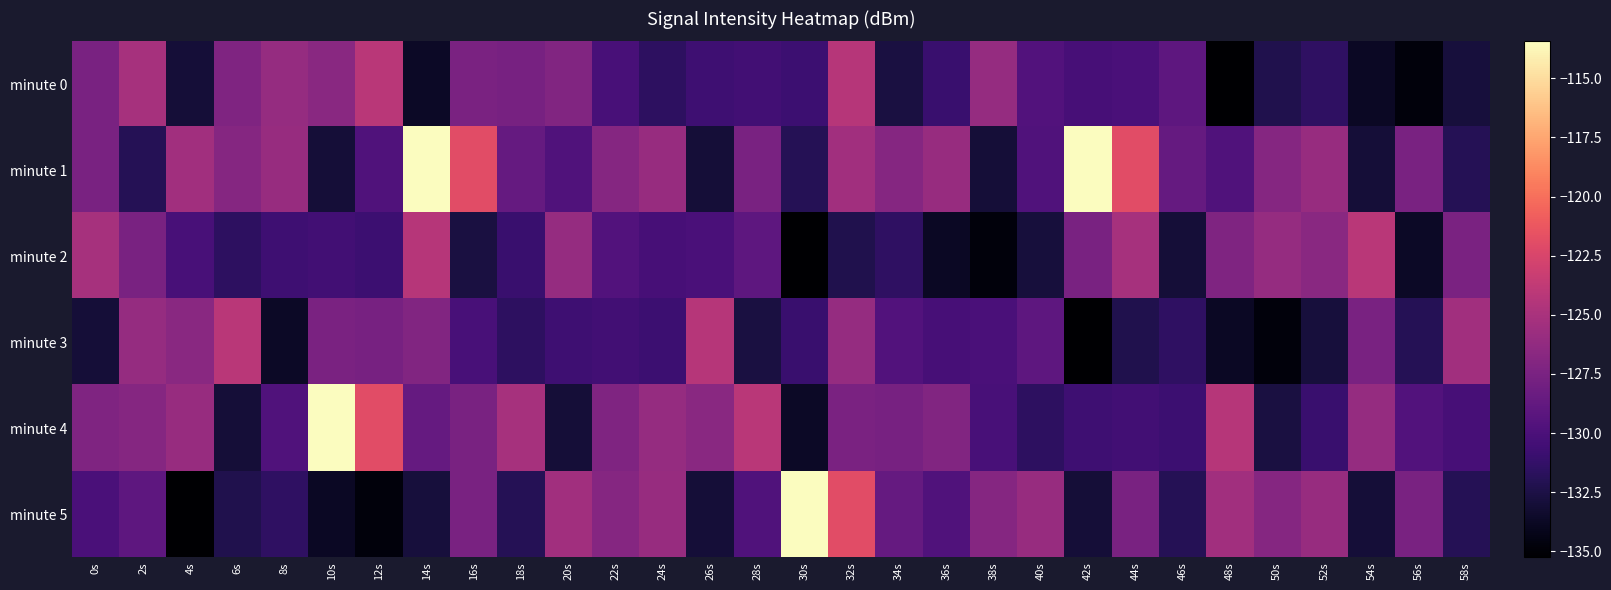

Reading left to right, what are all the values shown in this chart?

minute 0: 0s=-127.6	2s=-125.2	4s=-133.0	6s=-127.2	8s=-126.0	10s=-126.7	12s=-124.1	14s=-133.7	16s=-127.5	18s=-127.6	20s=-127.1	22s=-130.2	24s=-131.5	26s=-130.7	28s=-130.5	30s=-130.8	32s=-124.3	34s=-132.6	36s=-130.9	38s=-126.0	40s=-129.7	42s=-130.2	44s=-130.1	46s=-129.0	48s=-135.2	50s=-132.2	52s=-131.5	54s=-133.7	56s=-134.8	58s=-132.8
minute 1: 0s=-127.5	2s=-132.0	4s=-125.4	6s=-126.8	8s=-125.9	10s=-133.0	12s=-129.7	14s=-113.4	16s=-121.9	18s=-128.7	20s=-129.7	22s=-126.8	24s=-125.9	26s=-133.0	28s=-127.5	30s=-132.0	32s=-125.4	34s=-126.8	36s=-125.9	38s=-133.0	40s=-129.7	42s=-113.4	44s=-121.9	46s=-128.7	48s=-129.7	50s=-126.8	52s=-125.9	54s=-133.0	56s=-127.5	58s=-132.0
minute 2: 0s=-125.2	2s=-127.6	4s=-130.2	6s=-131.5	8s=-130.7	10s=-130.5	12s=-130.8	14s=-124.3	16s=-132.6	18s=-130.9	20s=-126.0	22s=-129.7	24s=-130.2	26s=-130.1	28s=-129.0	30s=-135.2	32s=-132.2	34s=-131.5	36s=-133.7	38s=-134.8	40s=-132.8	42s=-127.6	44s=-125.2	46s=-133.0	48s=-127.2	50s=-126.0	52s=-126.7	54s=-124.1	56s=-133.7	58s=-127.5
minute 3: 0s=-133.0	2s=-126.0	4s=-126.7	6s=-124.1	8s=-133.7	10s=-127.5	12s=-127.6	14s=-127.1	16s=-130.2	18s=-131.5	20s=-130.7	22s=-130.5	24s=-130.8	26s=-124.3	28s=-132.6	30s=-130.9	32s=-126.0	34s=-129.7	36s=-130.2	38s=-130.1	40s=-129.0	42s=-135.2	44s=-132.2	46s=-131.5	48s=-133.7	50s=-134.8	52s=-132.8	54s=-127.5	56s=-132.0	58s=-125.4
minute 4: 0s=-127.2	2s=-126.8	4s=-125.9	6s=-133.0	8s=-129.7	10s=-113.4	12s=-121.9	14s=-128.7	16s=-127.6	18s=-125.2	20s=-133.0	22s=-127.2	24s=-126.0	26s=-126.7	28s=-124.1	30s=-133.7	32s=-127.5	34s=-127.6	36s=-127.1	38s=-130.2	40s=-131.5	42s=-130.7	44s=-130.5	46s=-130.8	48s=-124.3	50s=-132.6	52s=-130.9	54s=-126.0	56s=-129.7	58s=-130.2
minute 5: 0s=-130.1	2s=-129.0	4s=-135.2	6s=-132.2	8s=-131.5	10s=-133.7	12s=-134.8	14s=-132.8	16s=-127.5	18s=-132.0	20s=-125.4	22s=-126.8	24s=-125.9	26s=-133.0	28s=-129.7	30s=-113.4	32s=-121.9	34s=-128.7	36s=-129.7	38s=-126.8	40s=-125.9	42s=-133.0	44s=-127.5	46s=-132.0	48s=-125.4	50s=-126.8	52s=-125.9	54s=-133.0	56s=-127.5	58s=-132.0